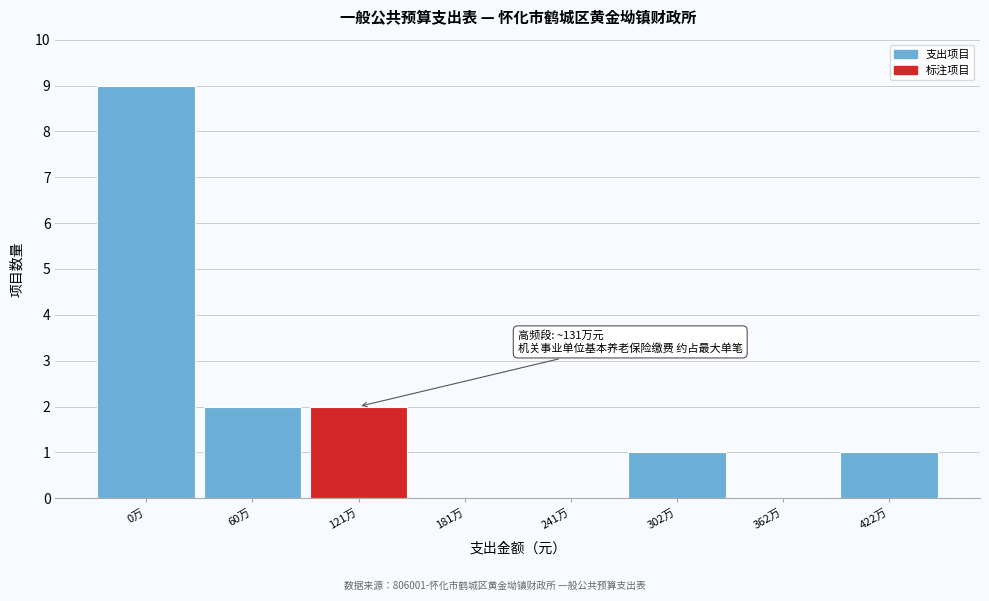

Reading left to right, extract all data points from this chart.

0万=9	60万=2	121万=2	181万=0	241万=0	302万=1	362万=0	422万=1